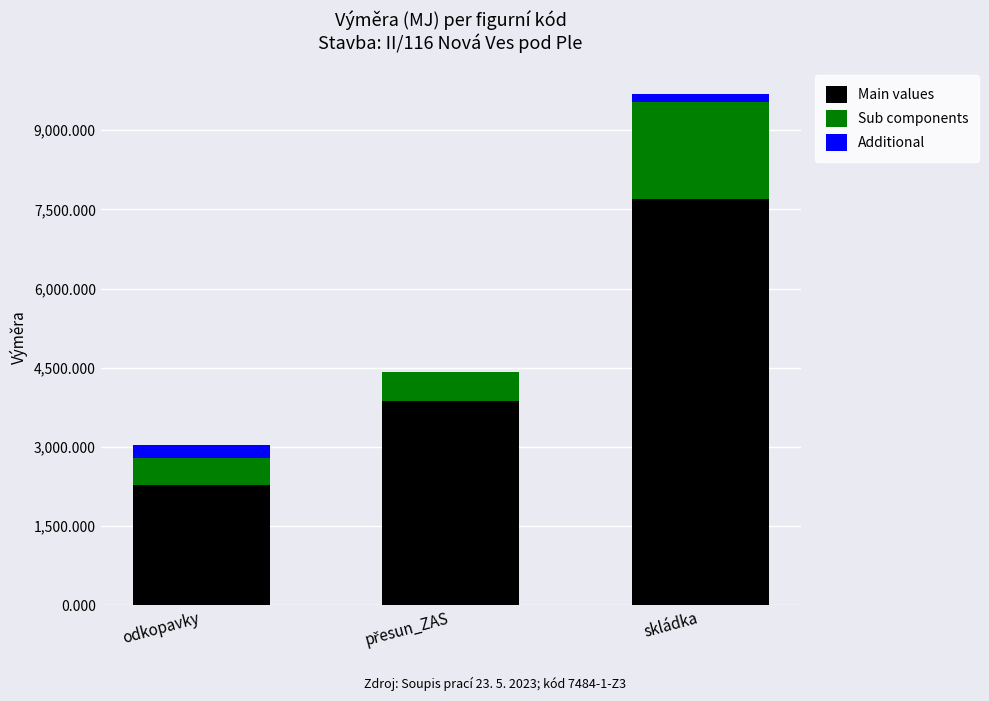

At which category is the sum across all series the highest?

skládka